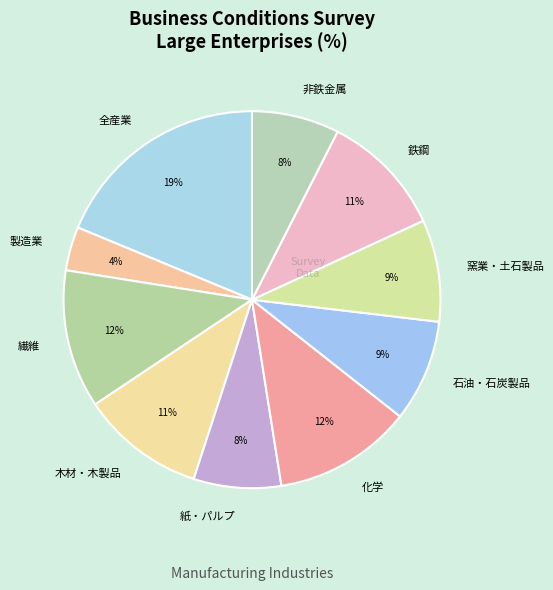

Is the sum of 窯業・土石製品 and 紙・パルプ greater than half?

No